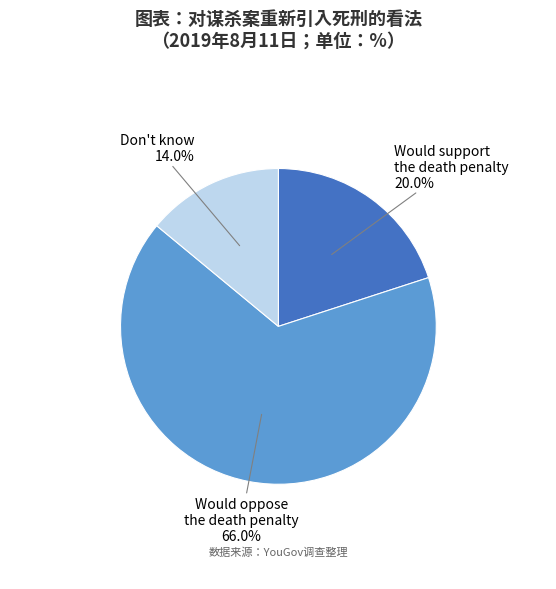

What percentage is the Would support slice, to the nearest percent?

20%